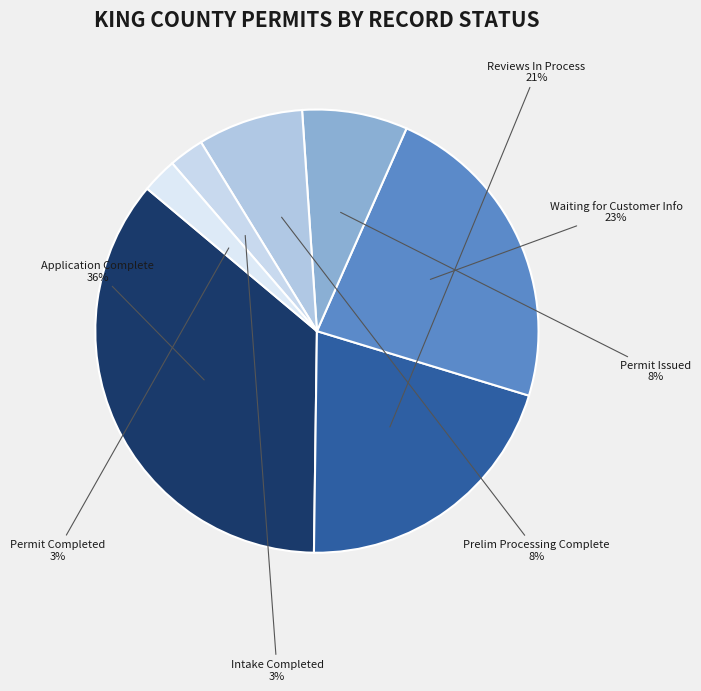

The Prelim Processing Complete slice represents 8% of the pie. True or false?

True